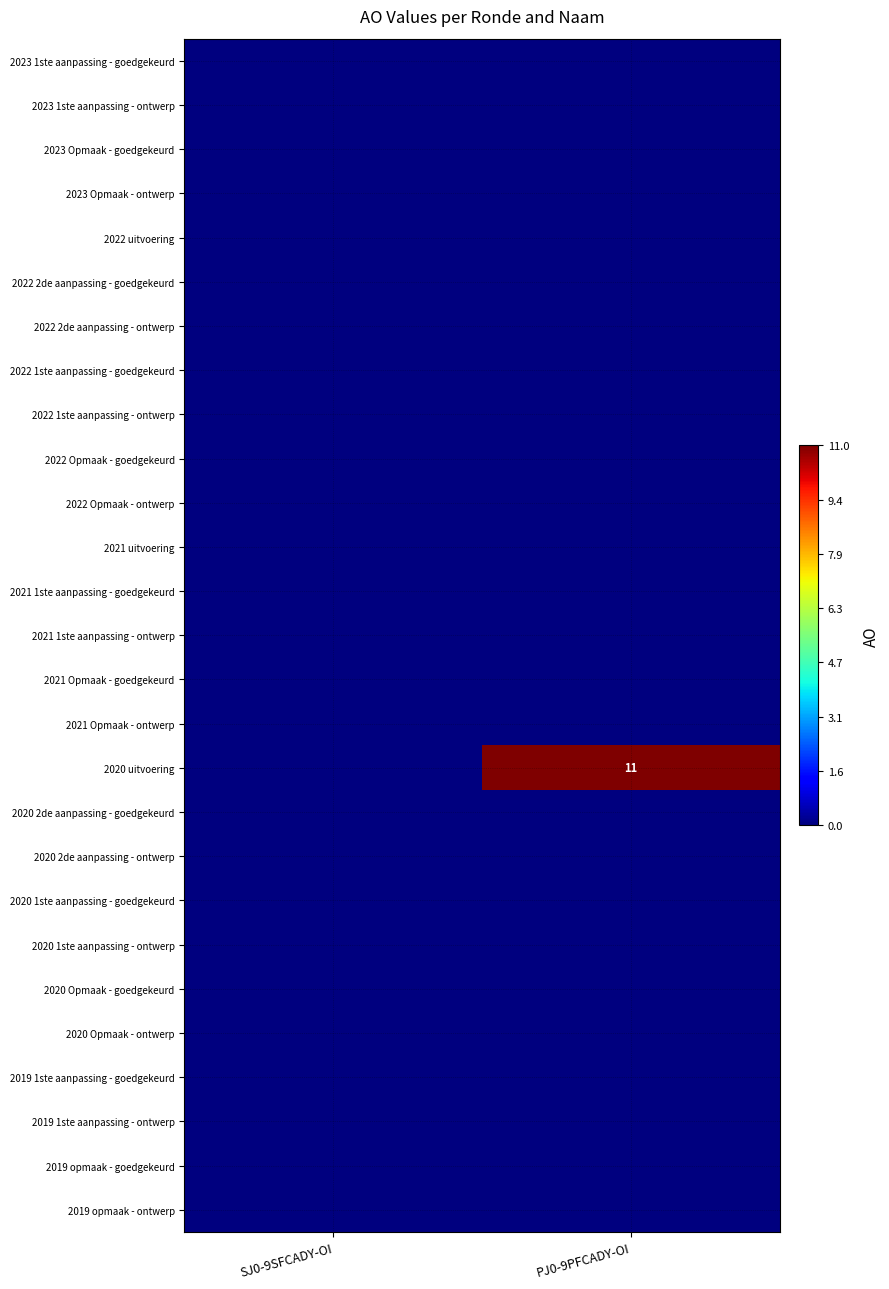

True or false: 2023 Opmaak - ontwerp has a value of 0 at SJ0-9SFCADY-OI.

True